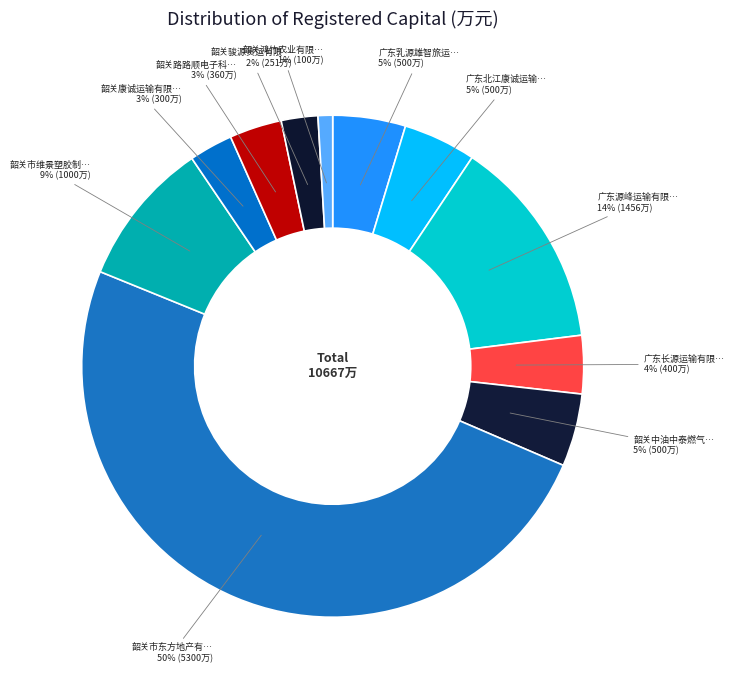

Count the number of slices in the pie.

11